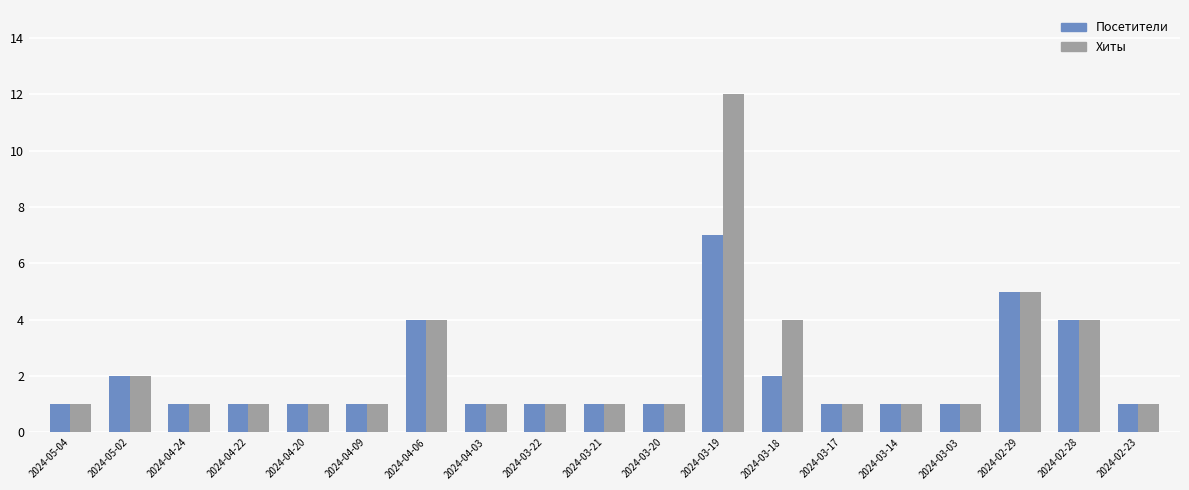

The value of Хиты at 2024-04-09 is 1. True or false?

True